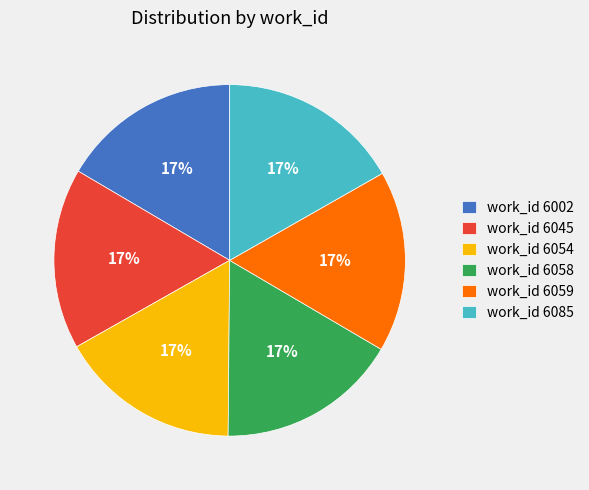

Is it true that work_id 6054 is 17% of the pie?

True